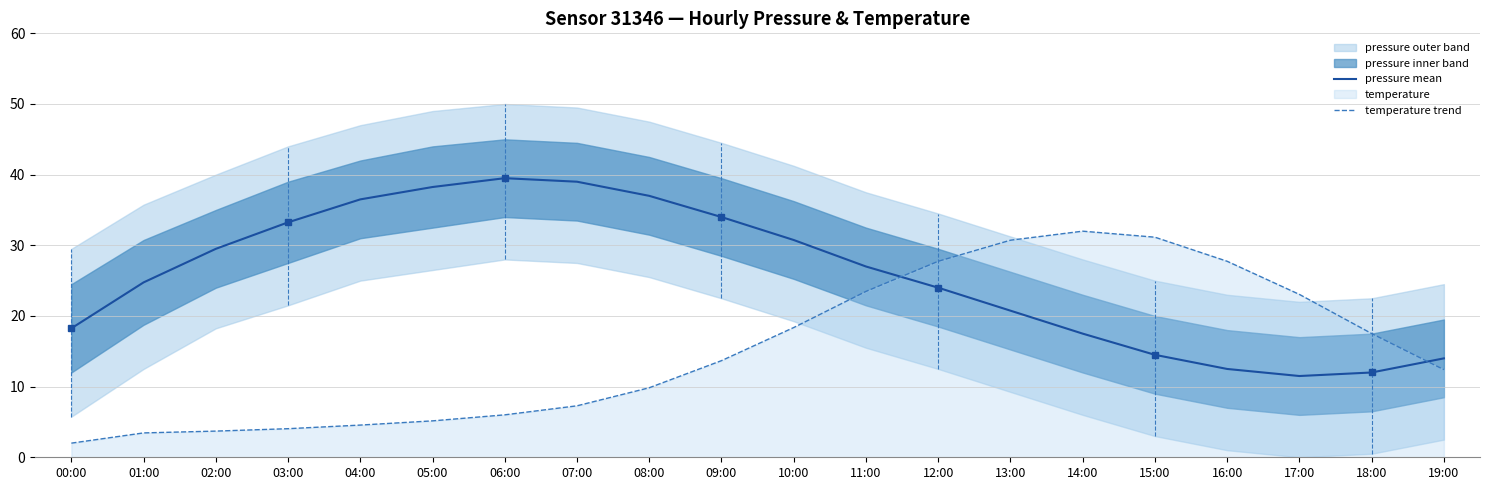

Where is the first local maximum for pressure mean?

06:00